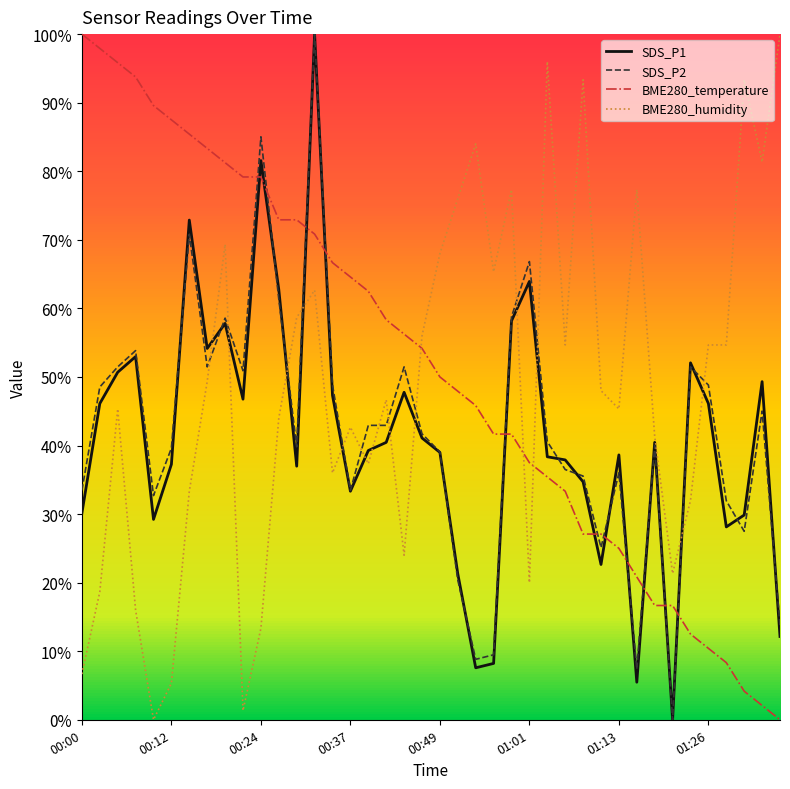

True or false: BME280_temperature has more than 2 interior local peaks.

False